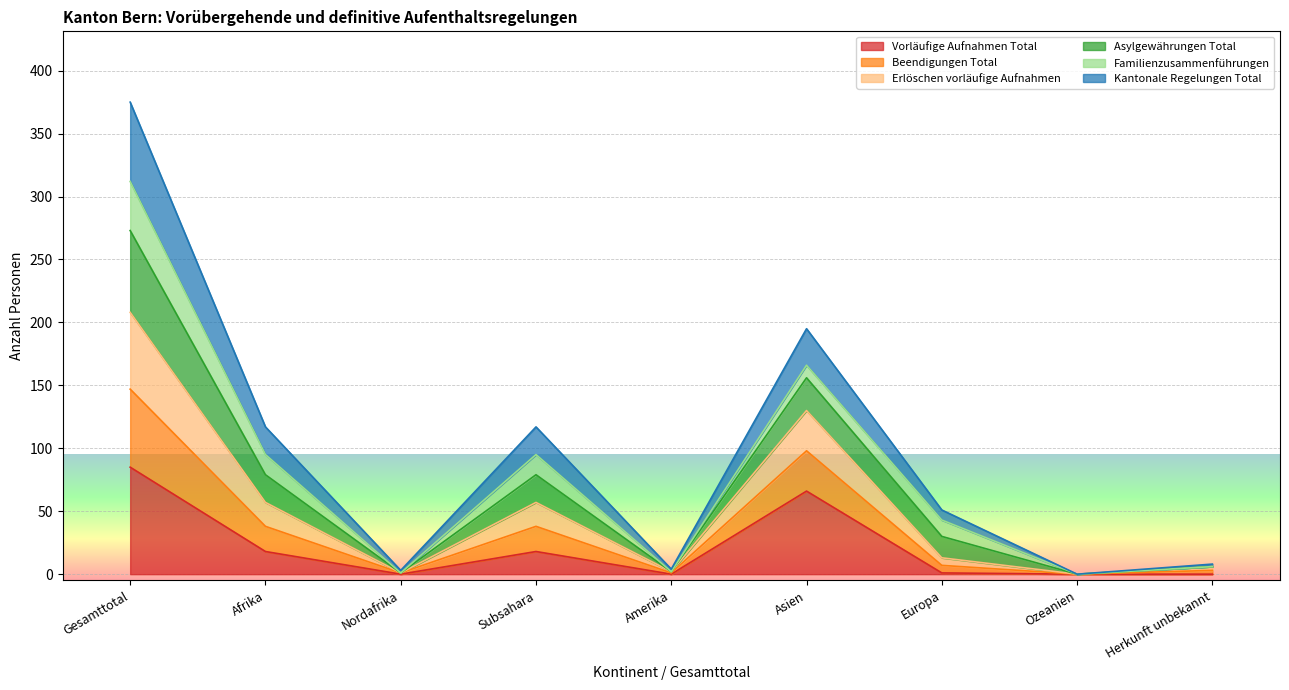

At which category is the sum across all series the highest?

Gesamttotal